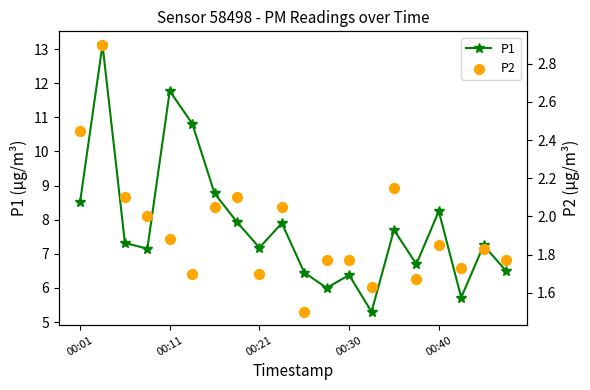

The value of P1 at 00:11 is 11.8. True or false?

True